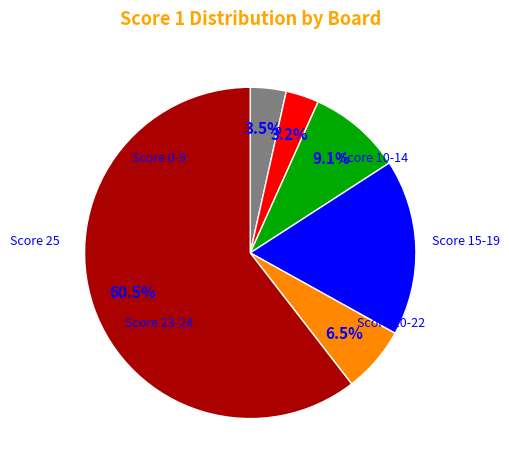

Is there a majority slice in this chart?

Yes